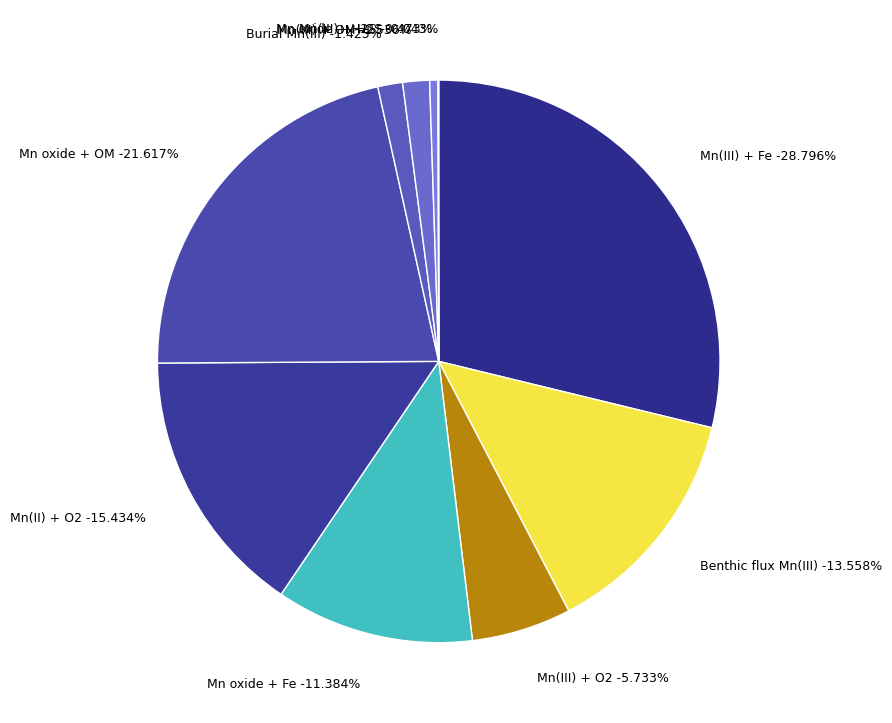

What is the smallest slice in the pie chart?

Mn(III) + H2S